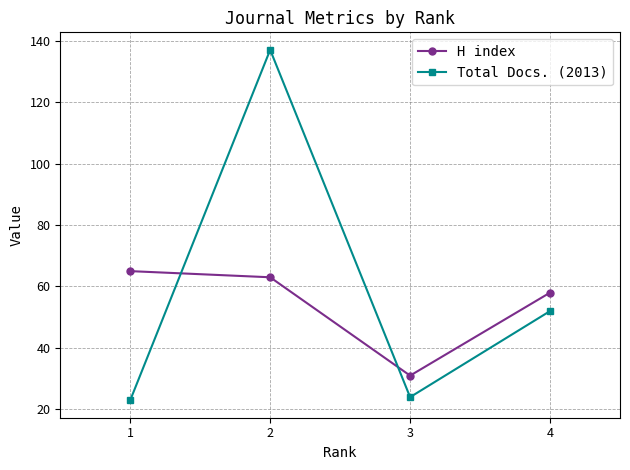

Which series has the largest total across all categories?

Total Docs. (2013)